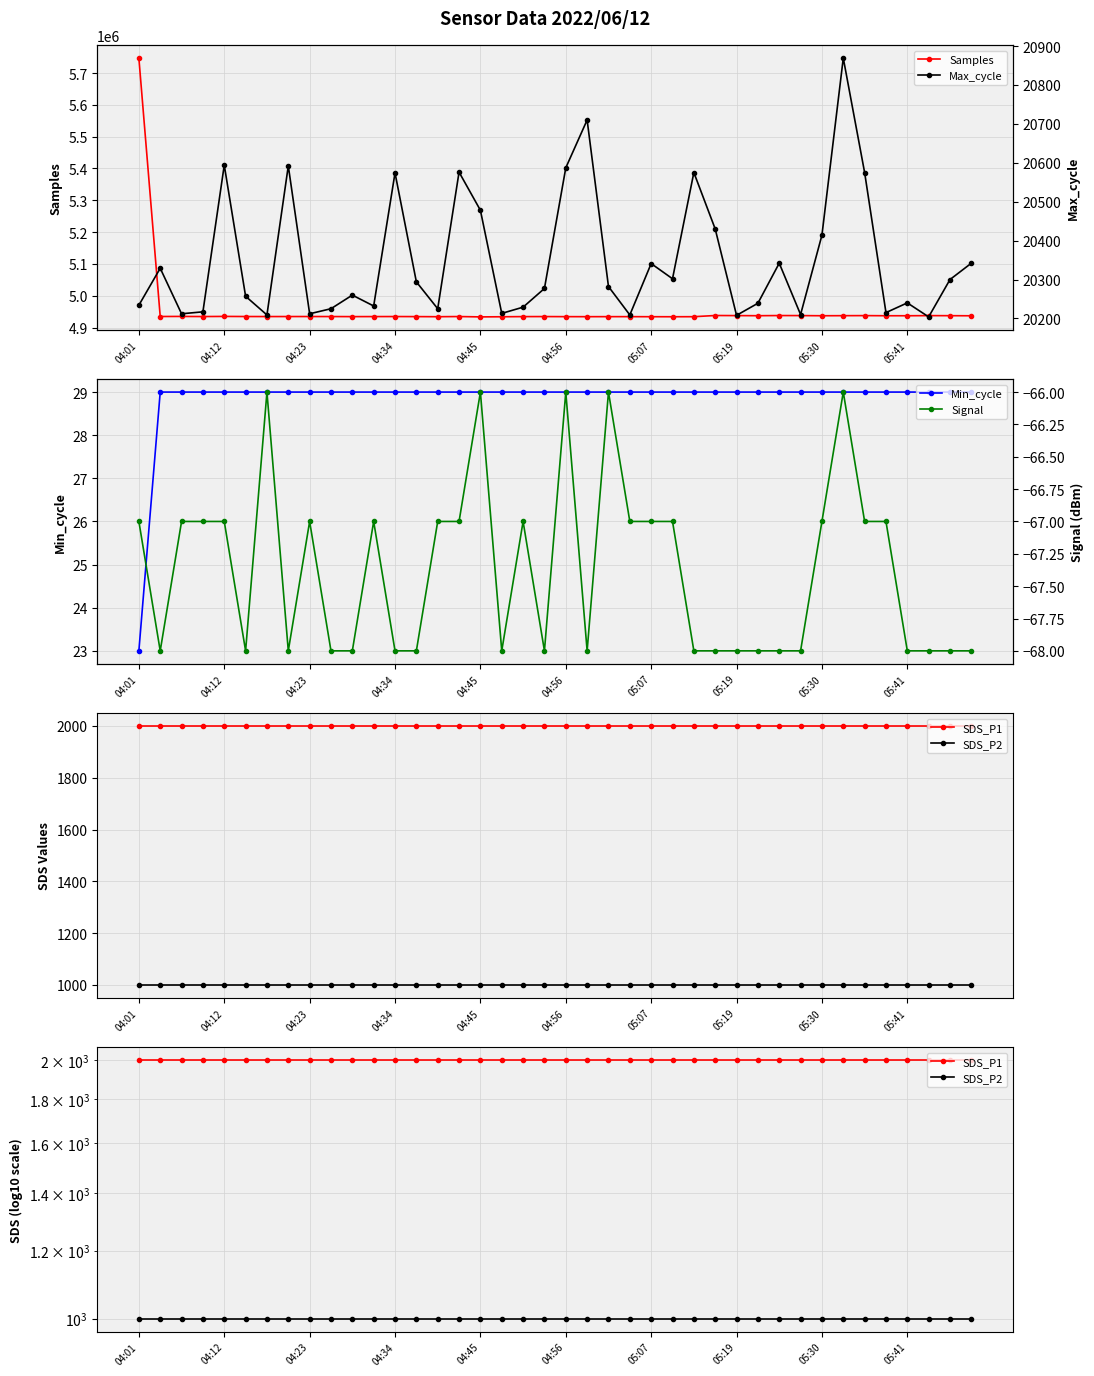

Which category has the highest value in the Samples series?

04:01